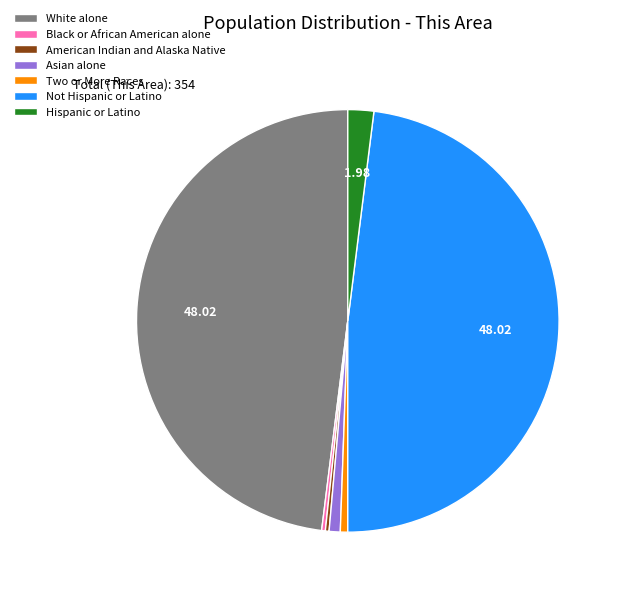

Does any single category account for the majority?

No